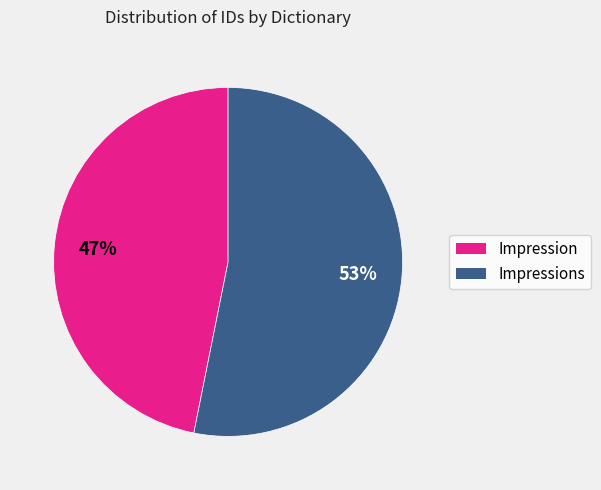

To the nearest percent, what is the average slice percentage?

50%